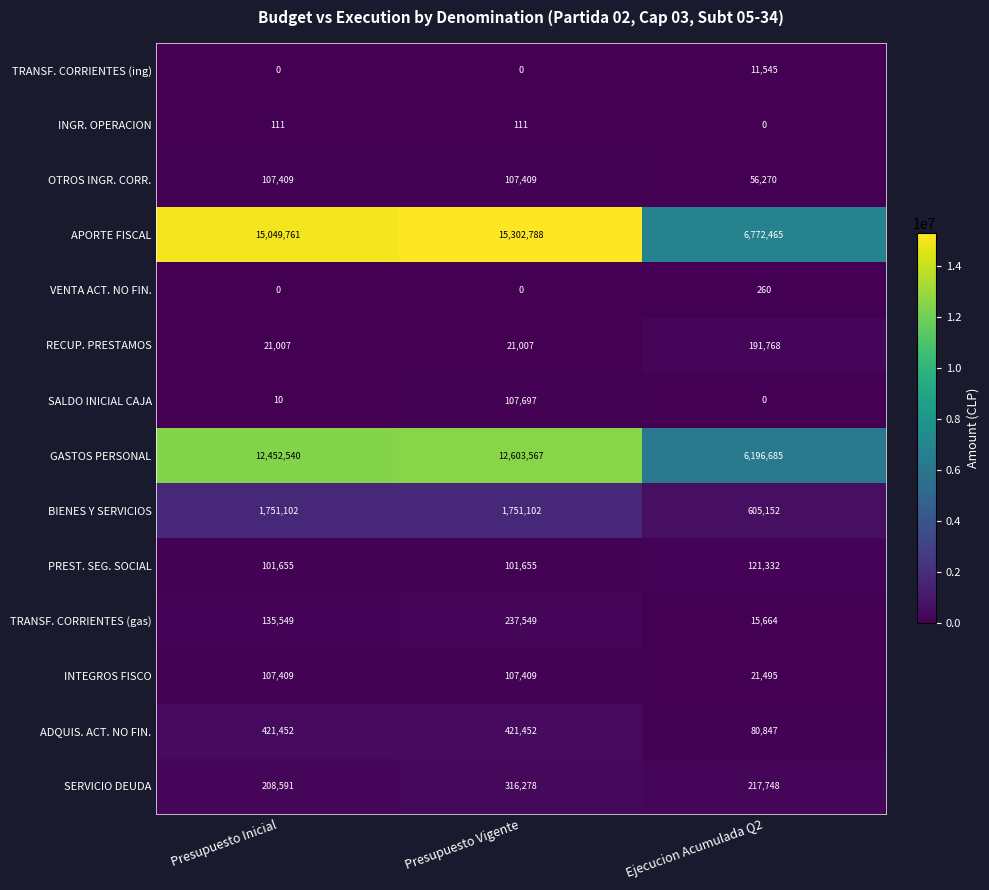

Is it true that INTEGROS FISCO equals 21495 at Ejecucion Acumulada Q2?

True